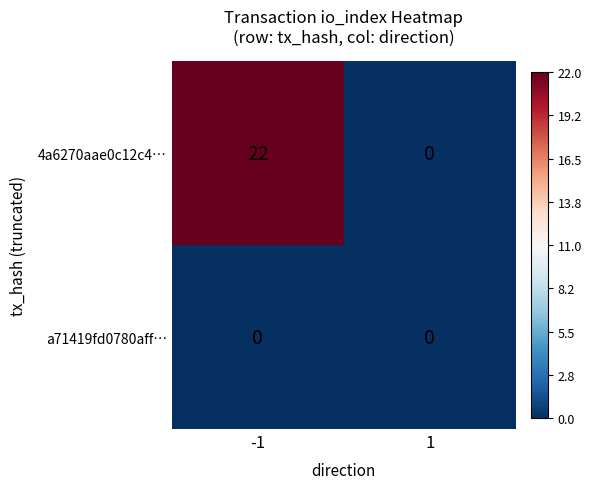

List the series in order of their peak value, highest first.

4a6270aae0c12c4…, a71419fd0780aff…